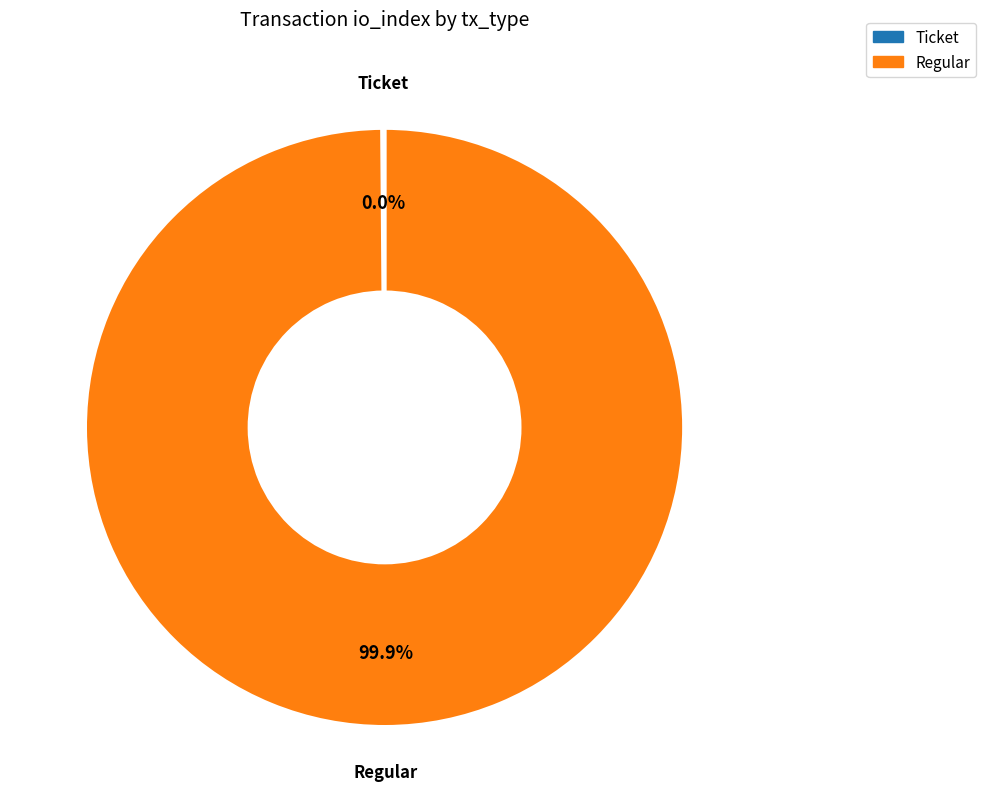

How many slices are in this pie chart?

2